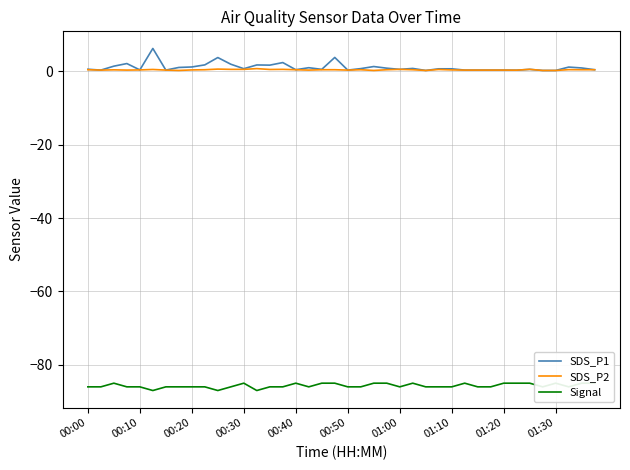

At how many categories does at least one series exceed -2?

40